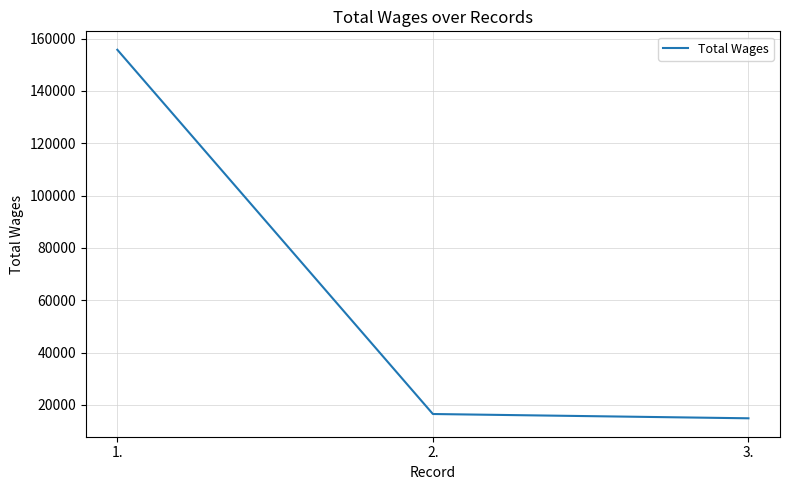

What is the difference between the maximum and minimum values?

140881